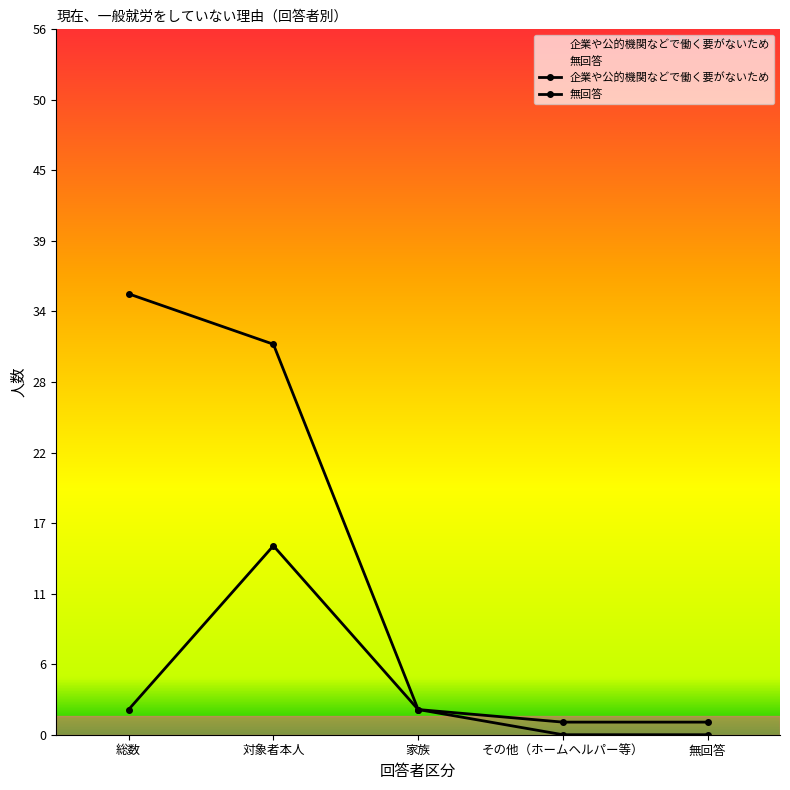

What is the difference between the second highest and second lowest values in the 企業や公的機関などで働く要がないため series?

2